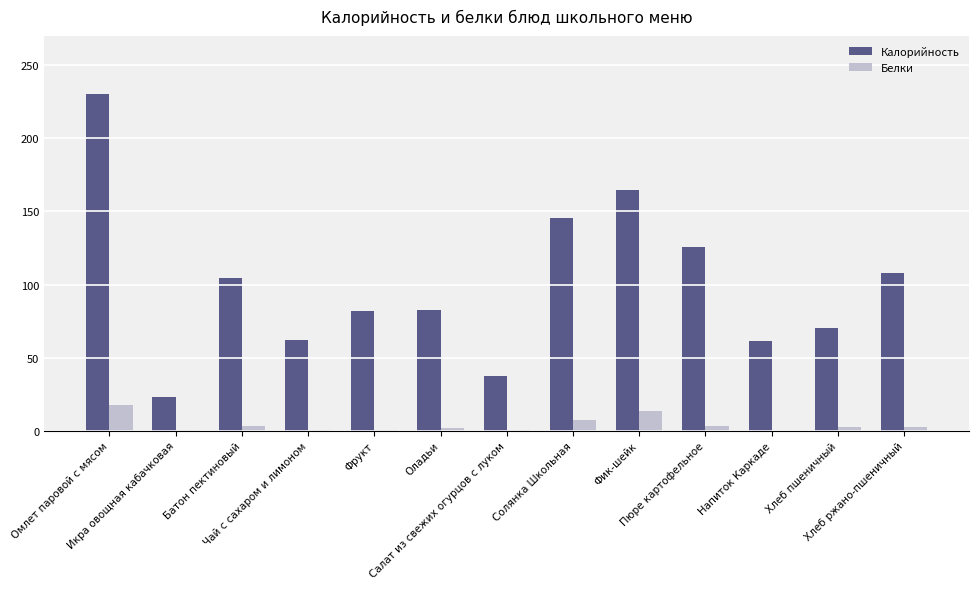

What is the sum of all Калорийность values?

1298.4